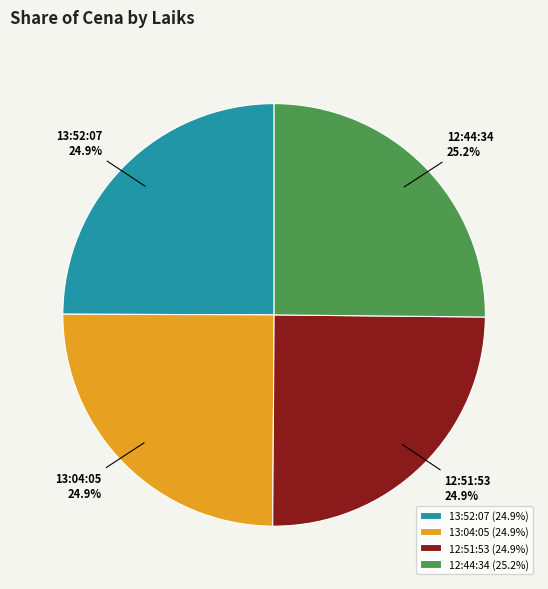

Is there a majority slice in this chart?

No